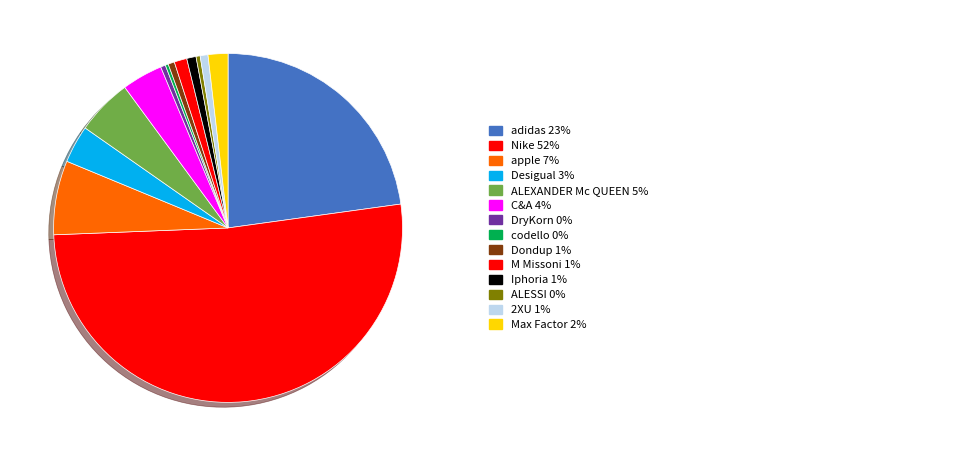

How many slices are in this pie chart?

14